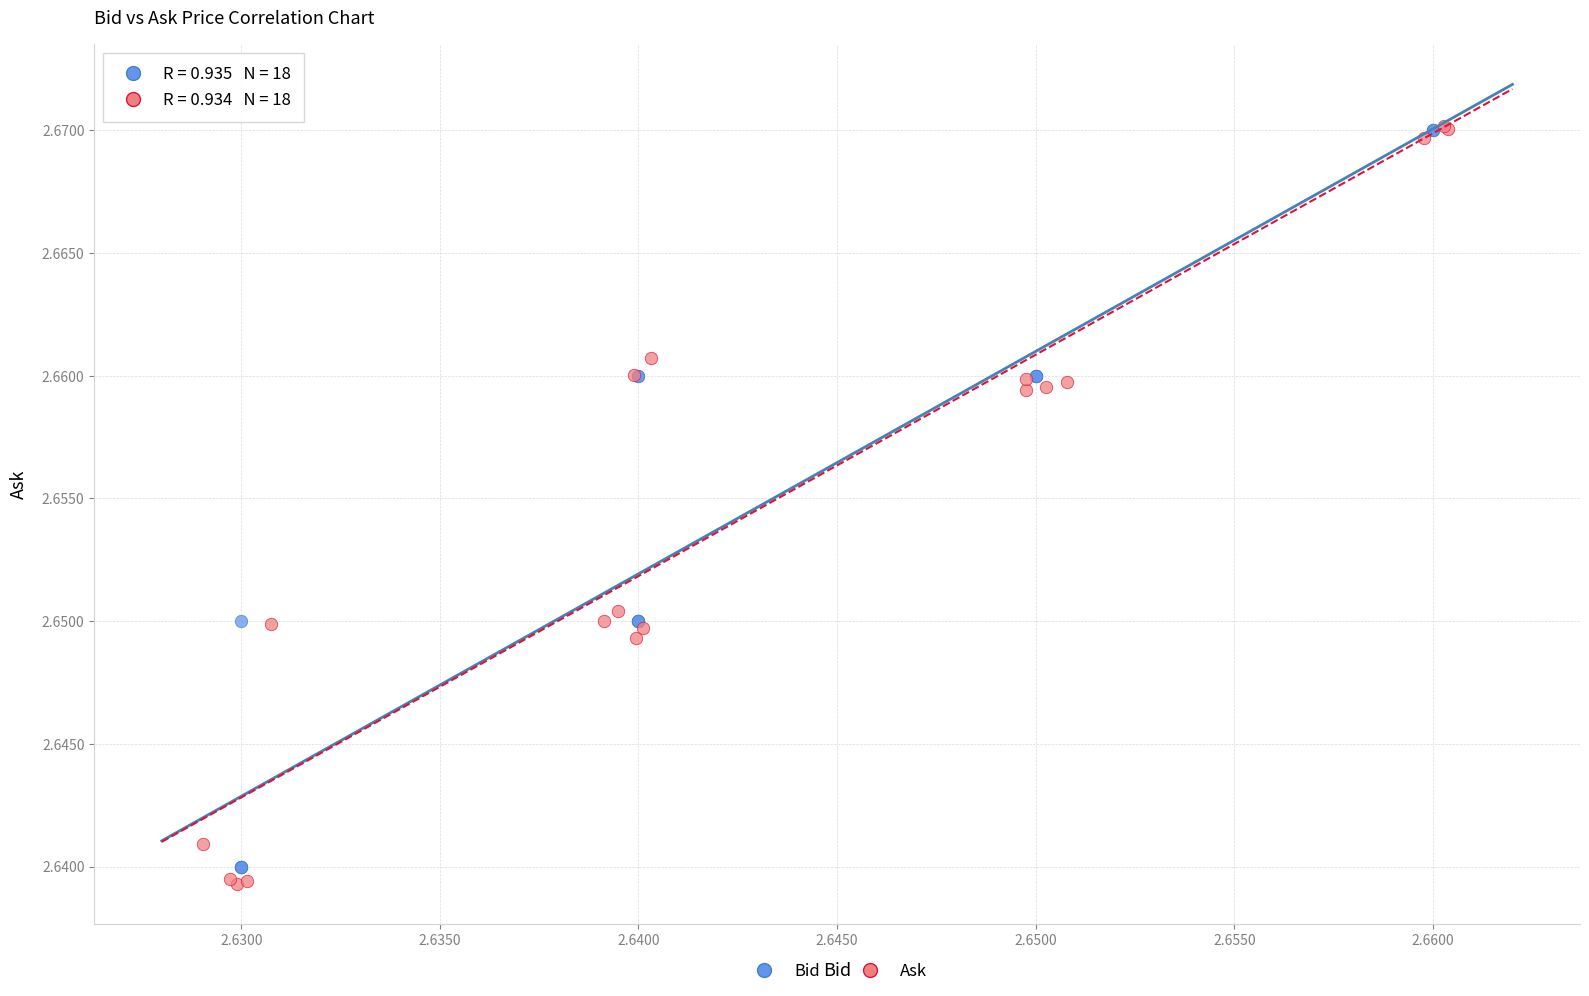

What are all the series names shown in the legend?

Bid, Ask